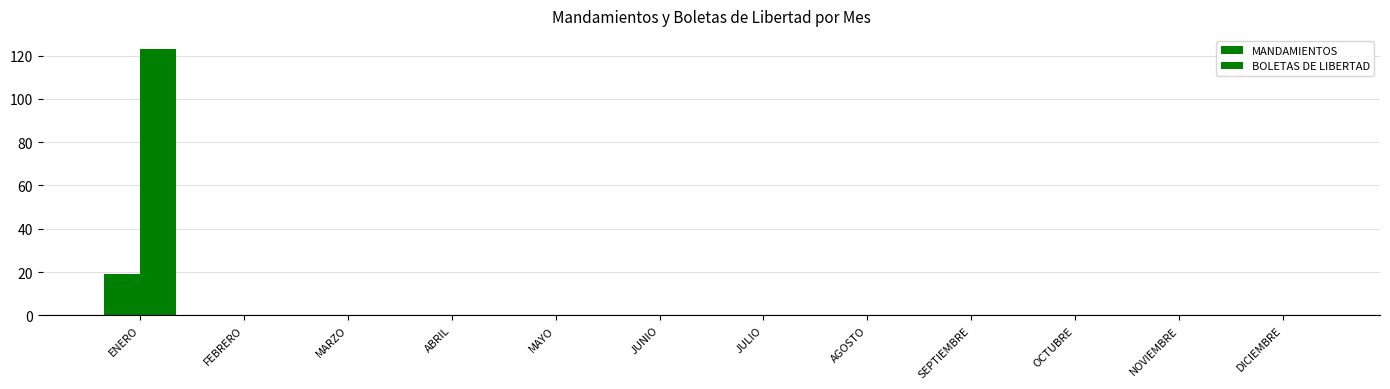

Are the bars horizontal?

No